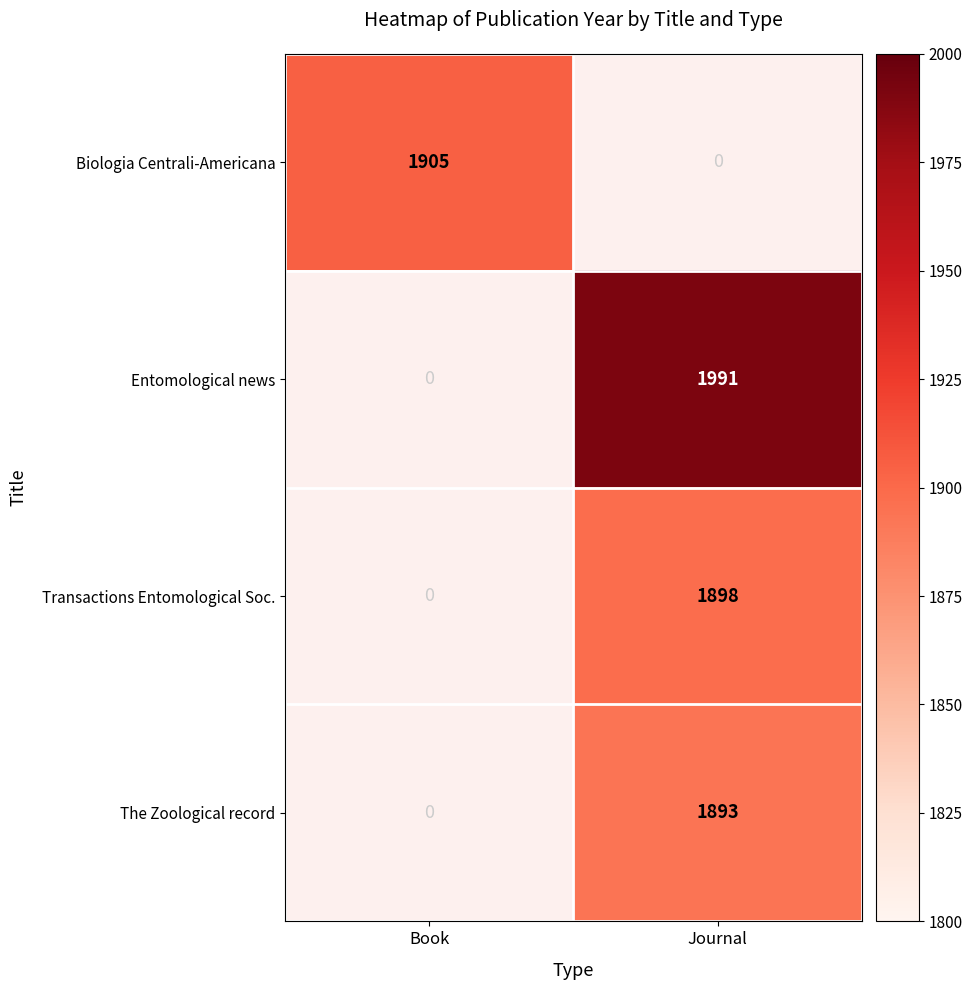

Which label corresponds to the smallest value in the chart?

Journal